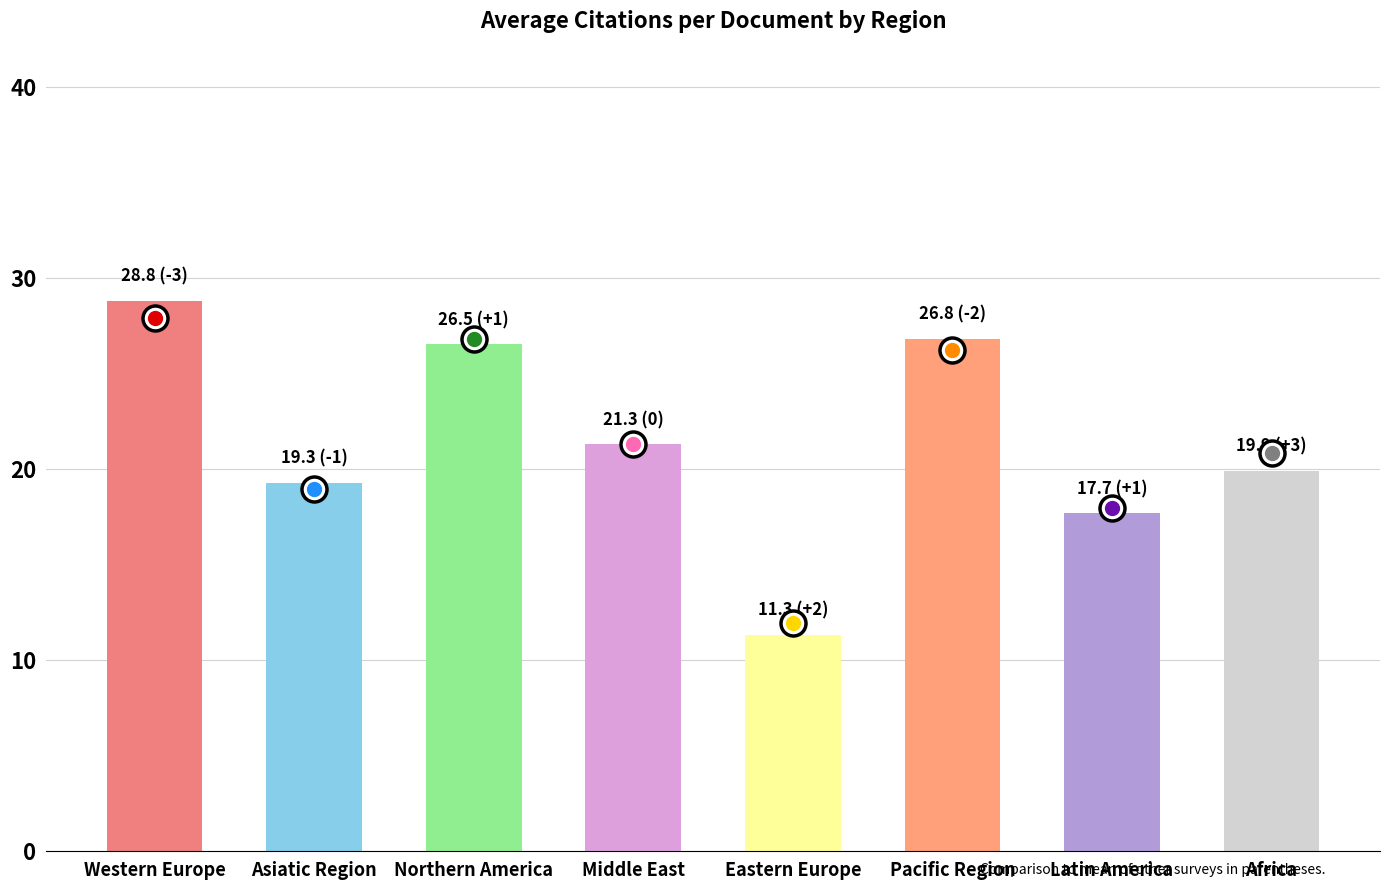

What is the difference between the maximum and minimum values?

17.5